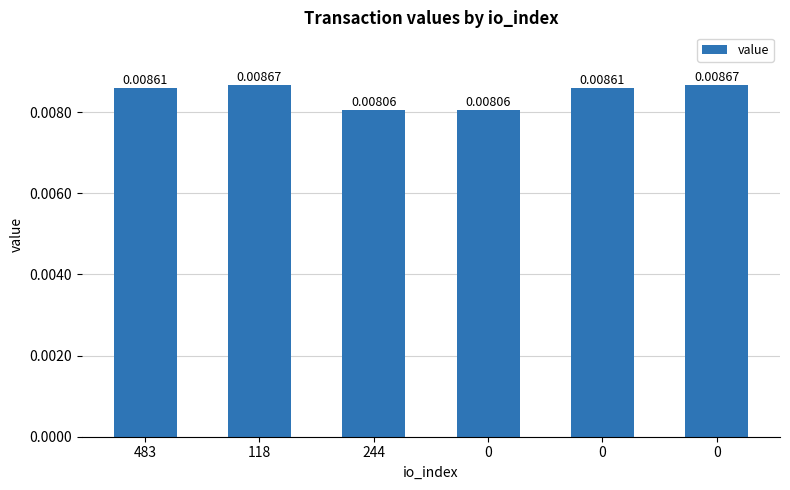

Rank the categories by value from lowest to highest.

244, 0, 483, 0, 118, 0